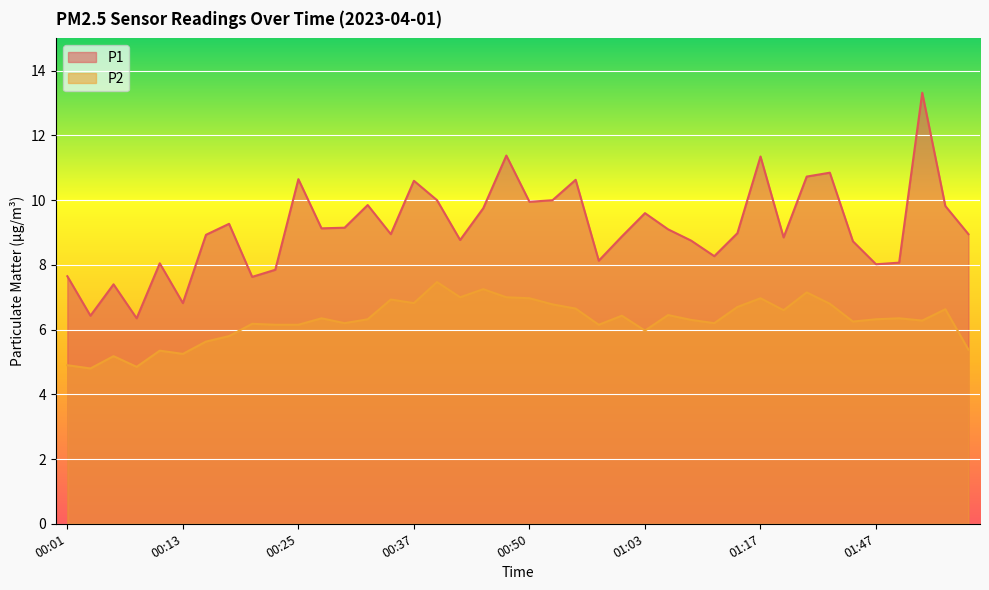

How many series are shown in this chart?

2